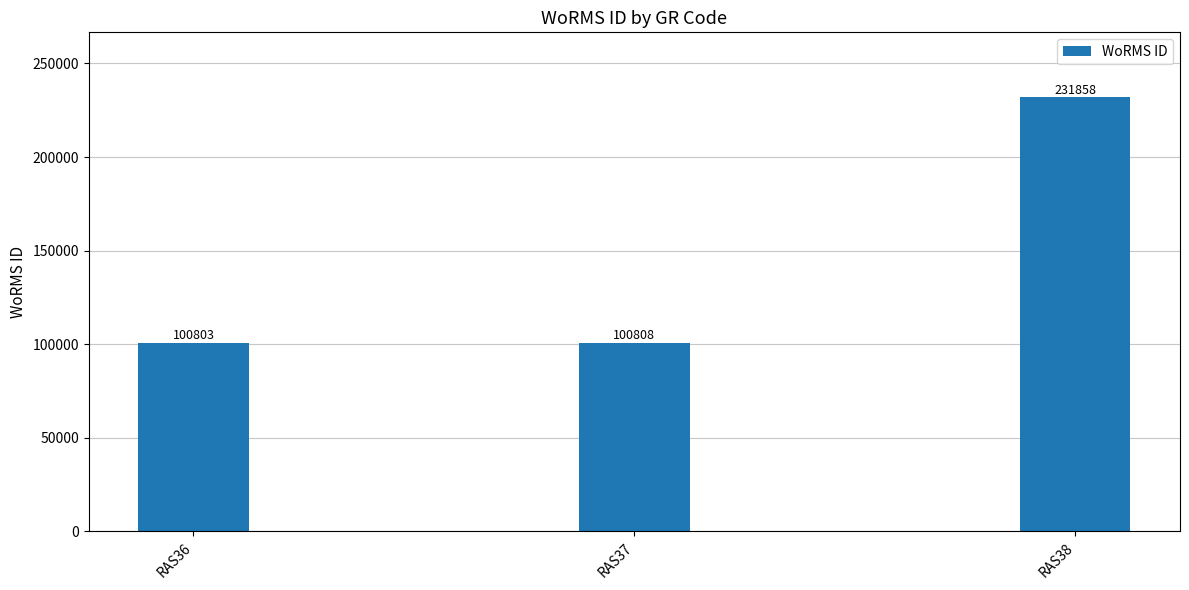

Is it true that the value at RAS37 is 100808?

True